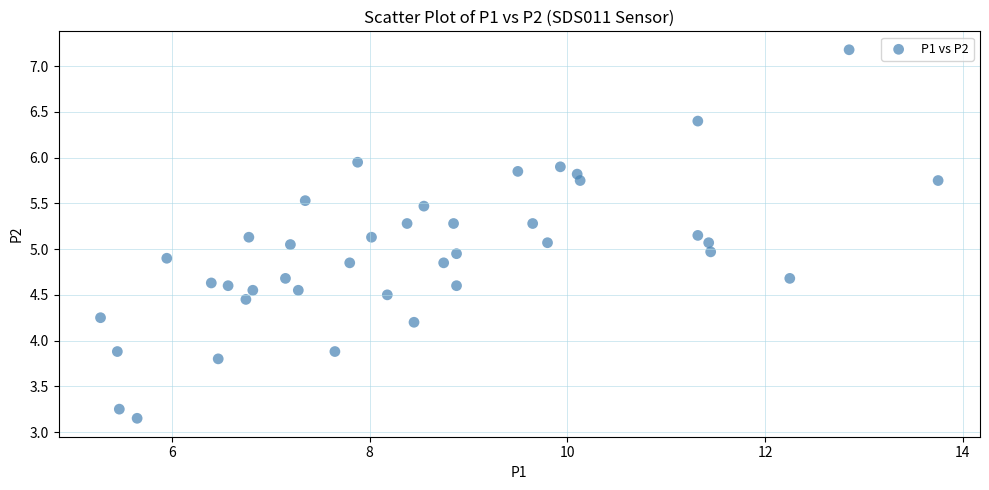

What is the range of Y values (max minus min)?

4.0